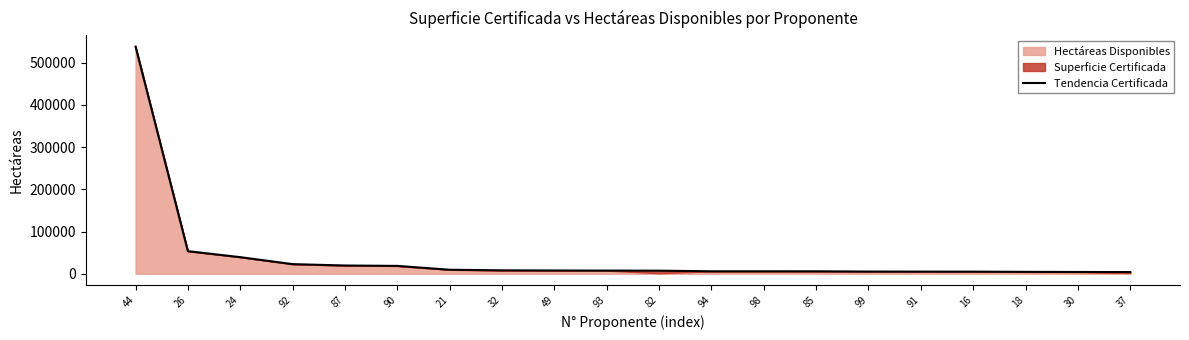

Reading right to left, list all the values displayed in this chart.

37=4000.0	30=4235.0	18=4520.0	16=4991.0	91=5073.8	99=5240.0	85=5847.4	98=5888.0	94=5888.0	82=7321.1	93=7505.7	49=7735.0	32=8117.0	21=9518.0	90=18636.4	87=19555.0	92=22819.0	24=39338.0	26=53537.0	44=538298.0